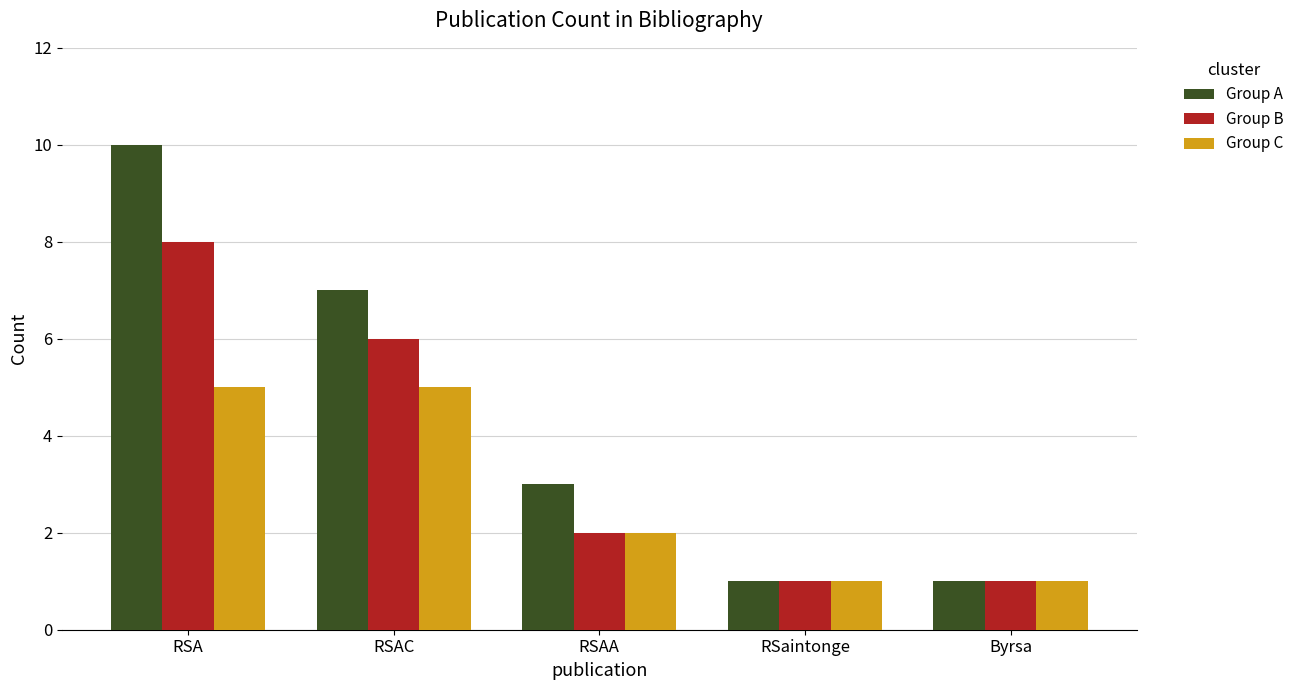

Which category has the highest value across all series?

RSA